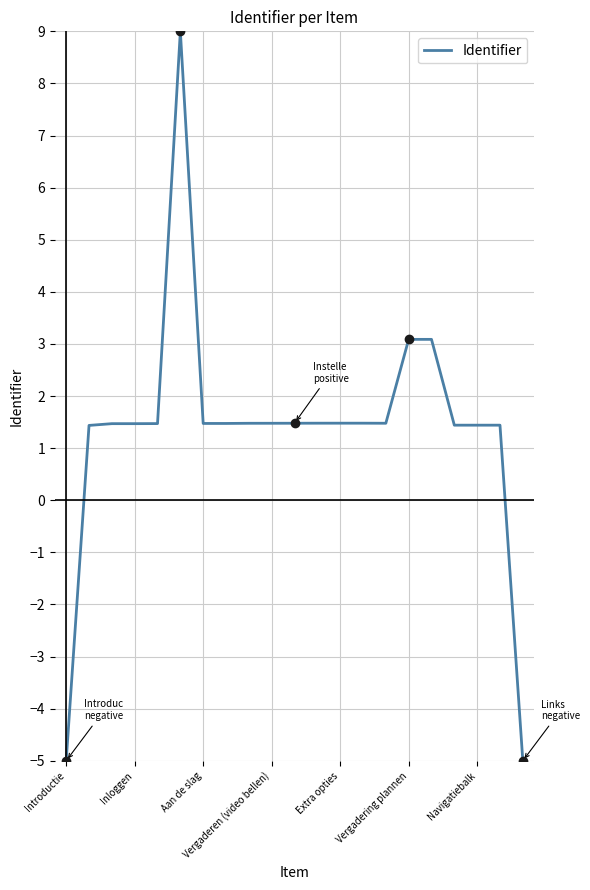

What is the difference between the maximum and minimum values?

14.0